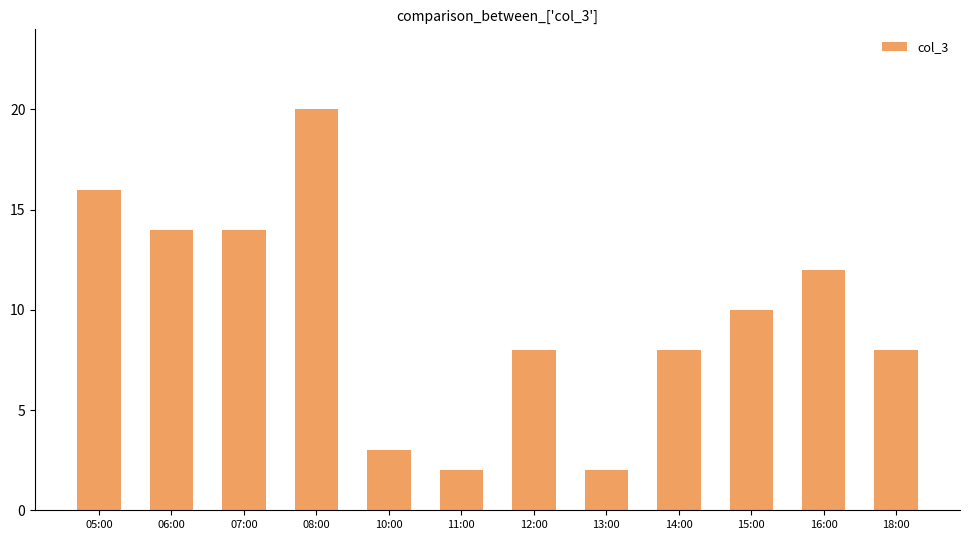

What is the ratio of the value at 15:00 to the value at 07:00?

0.7